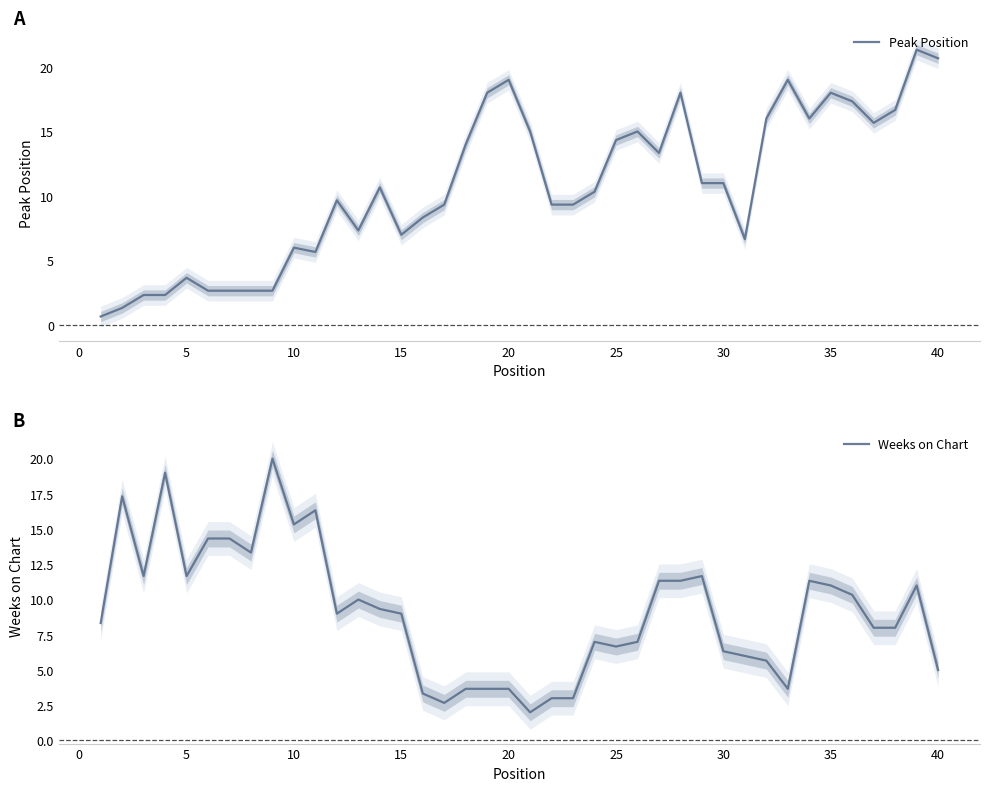

What is the lowest value of the Peak Position series?

0.7